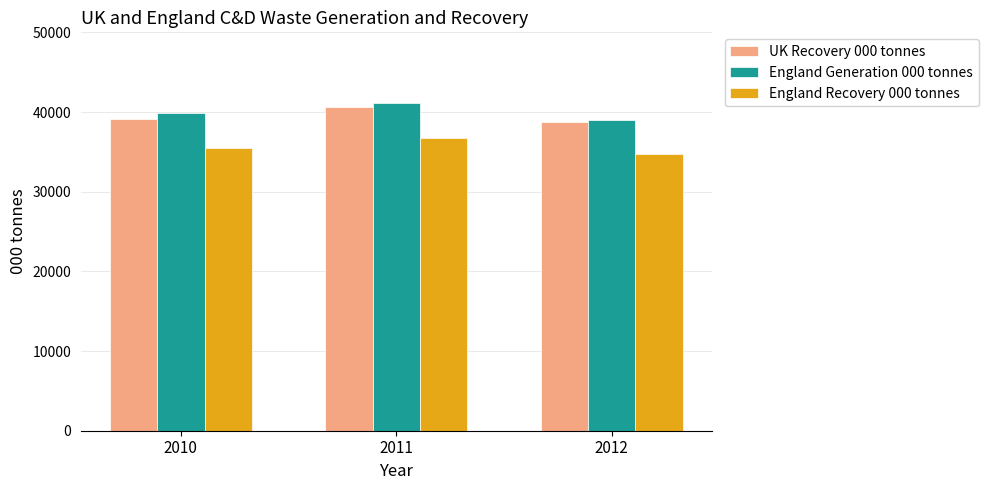

Which series has the largest range (max minus min)?

England Generation 000 tonnes